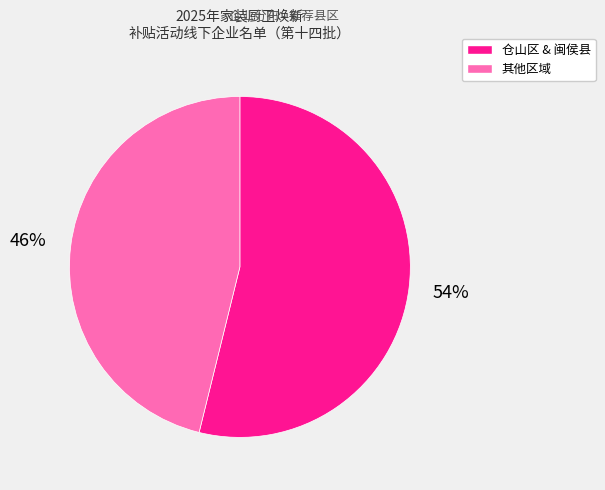

Does any single category account for the majority?

Yes